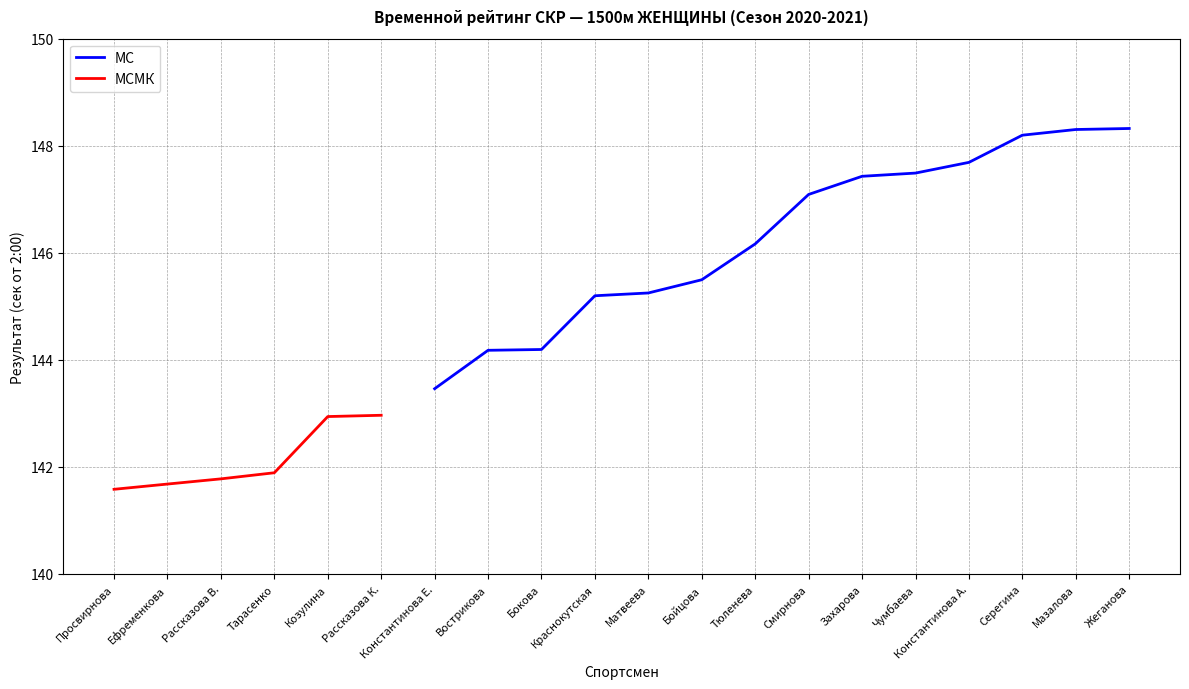

What is the smallest value displayed?

141.6